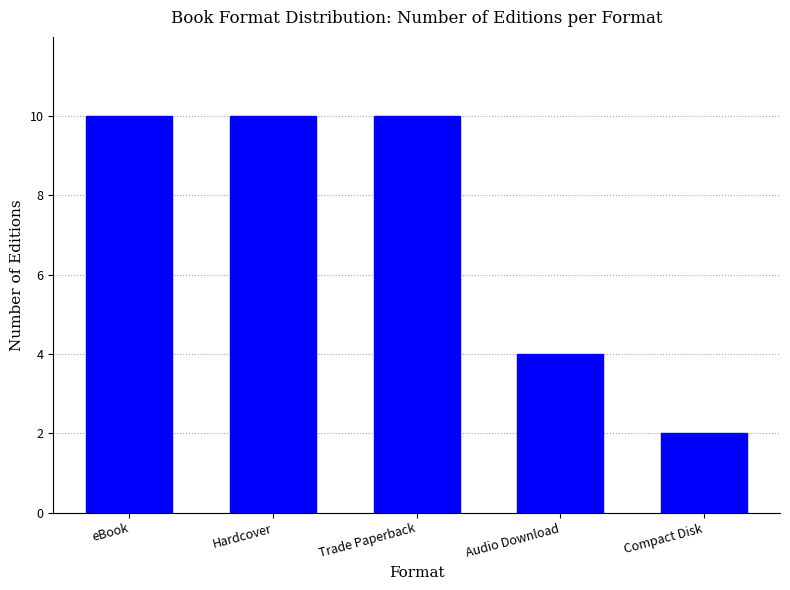

Where is the data nearest to the value 6?

Audio Download